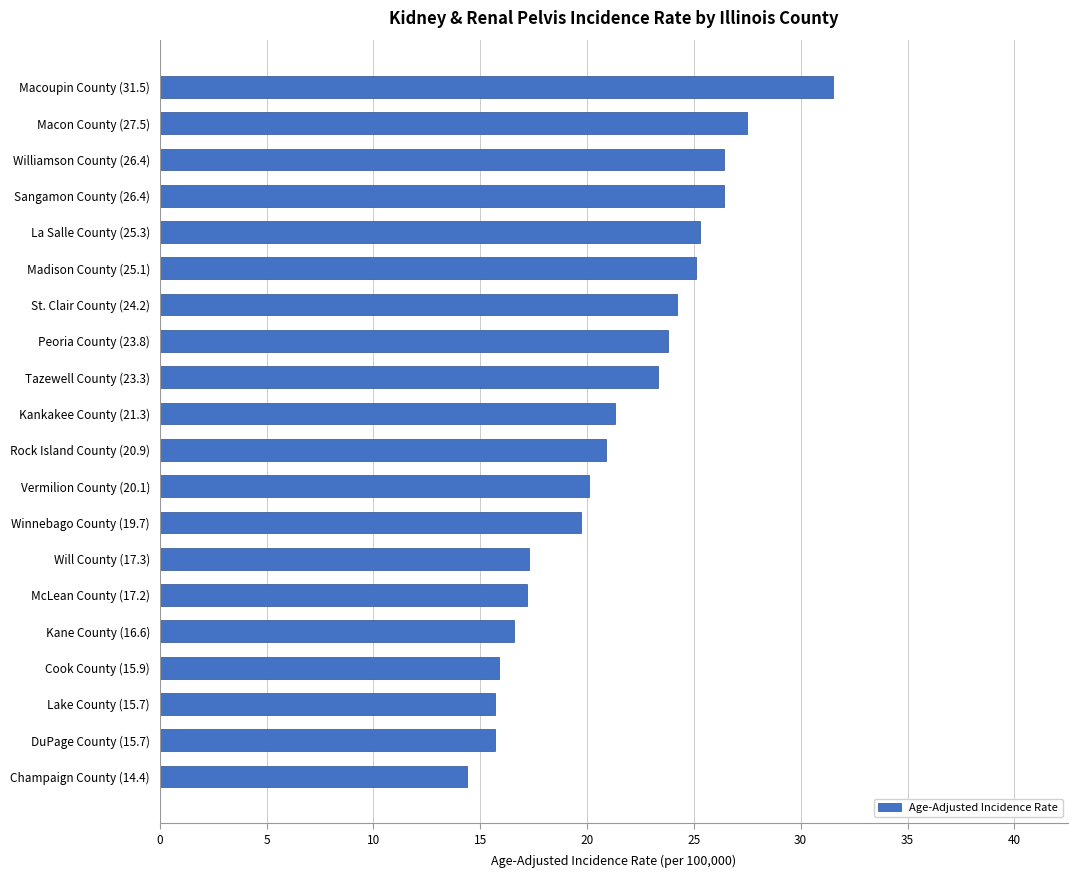

What is the ratio of the value at Williamson County (26.4) to the value at Kankakee County (21.3)?

1.2